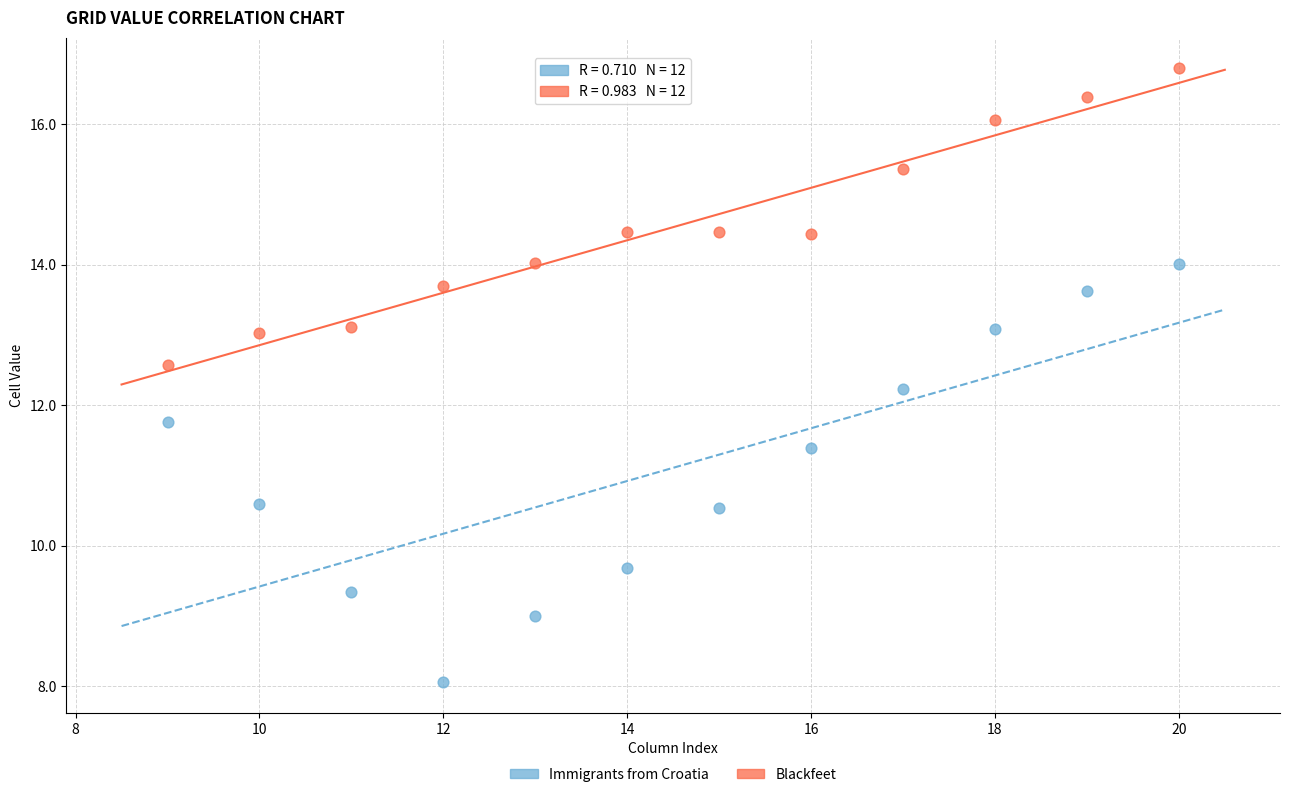

Which series reaches the maximum Y coordinate?

Blackfeet